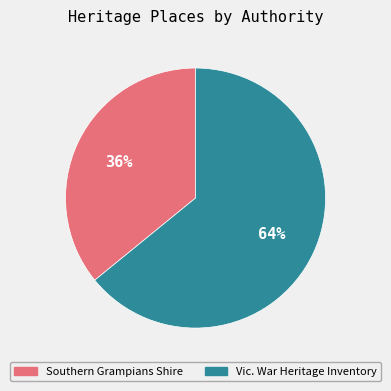

To the nearest percent, what is the difference between the largest and smallest slice percentages?

28%